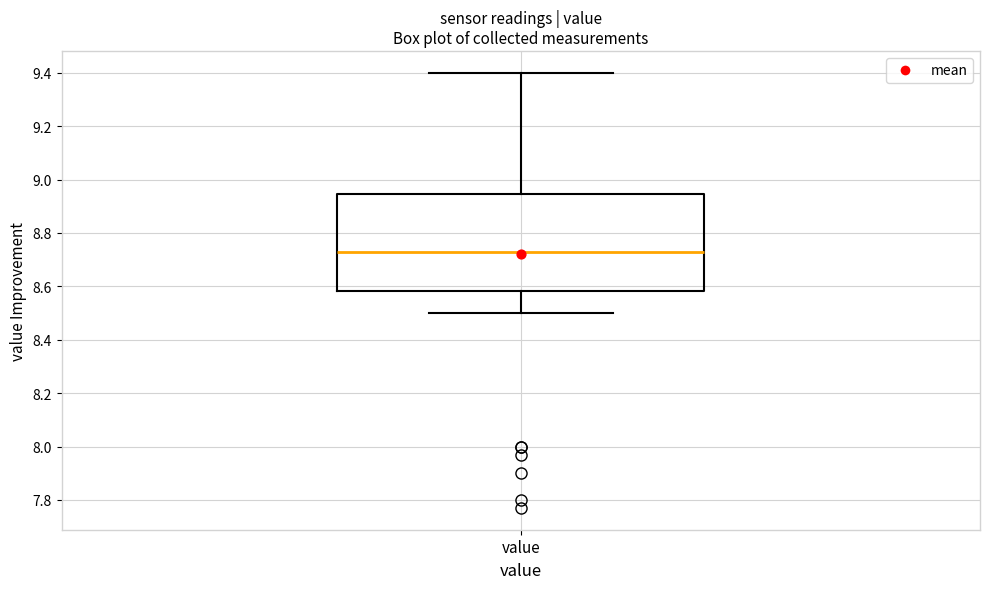

Read this box plot against the y-axis: the position of the median line, the range covered by the box, and the ends of both whiskers. The values are not printed on the chart, so give them approximately, as read against the axis.

median 8.74, box 8.58 to 8.94, whiskers 8.50 to 9.40